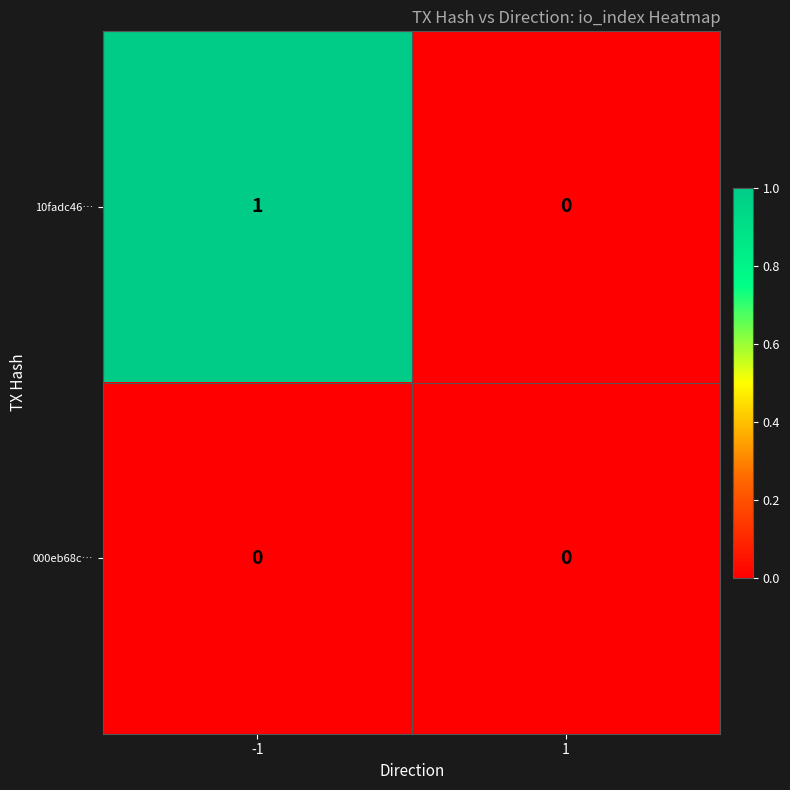

Rank the series by their average value, from highest to lowest.

10fadc46…, 000eb68c…